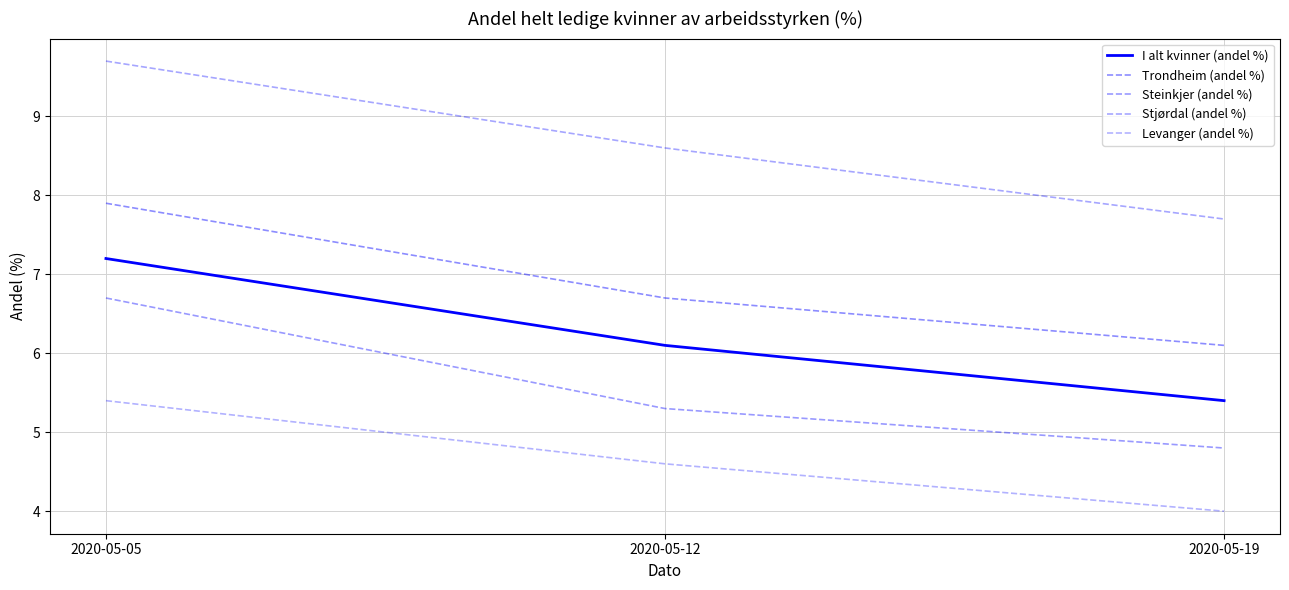

How many lines are shown in the chart?

5